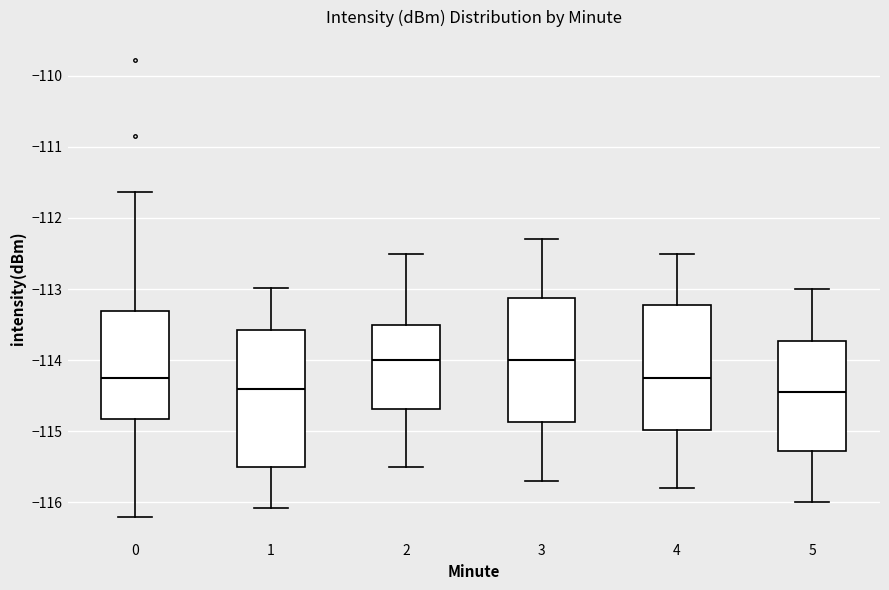

Reading left to right, transcribe this box plot: for each box, give where its median line is, the range the box spans, and where its two whiskers end, as read against the y-axis. The values are not printed on the chart, so give them approximately, as read against the axis.

0: median -114.2, box -114.8 to -113.3, whiskers -116.2 to -111.6
1: median -114.4, box -115.5 to -113.6, whiskers -116.1 to -113.0
2: median -114.0, box -114.7 to -113.5, whiskers -115.5 to -112.5
3: median -114.0, box -114.9 to -113.1, whiskers -115.7 to -112.3
4: median -114.2, box -115.0 to -113.2, whiskers -115.8 to -112.5
5: median -114.4, box -115.3 to -113.7, whiskers -116.0 to -113.0